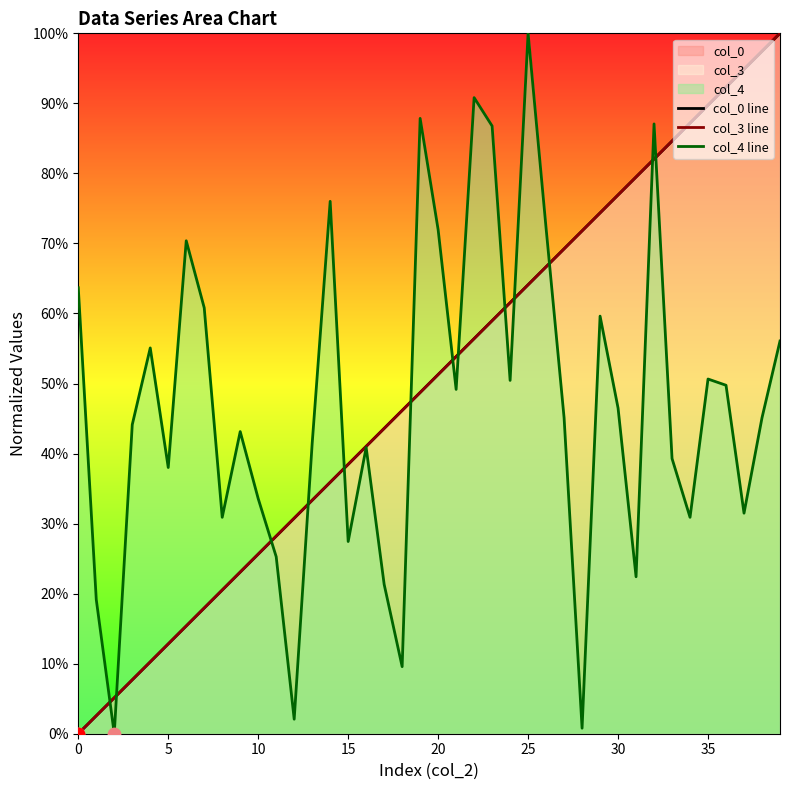

Which series has the largest total across all categories?

col_0 line